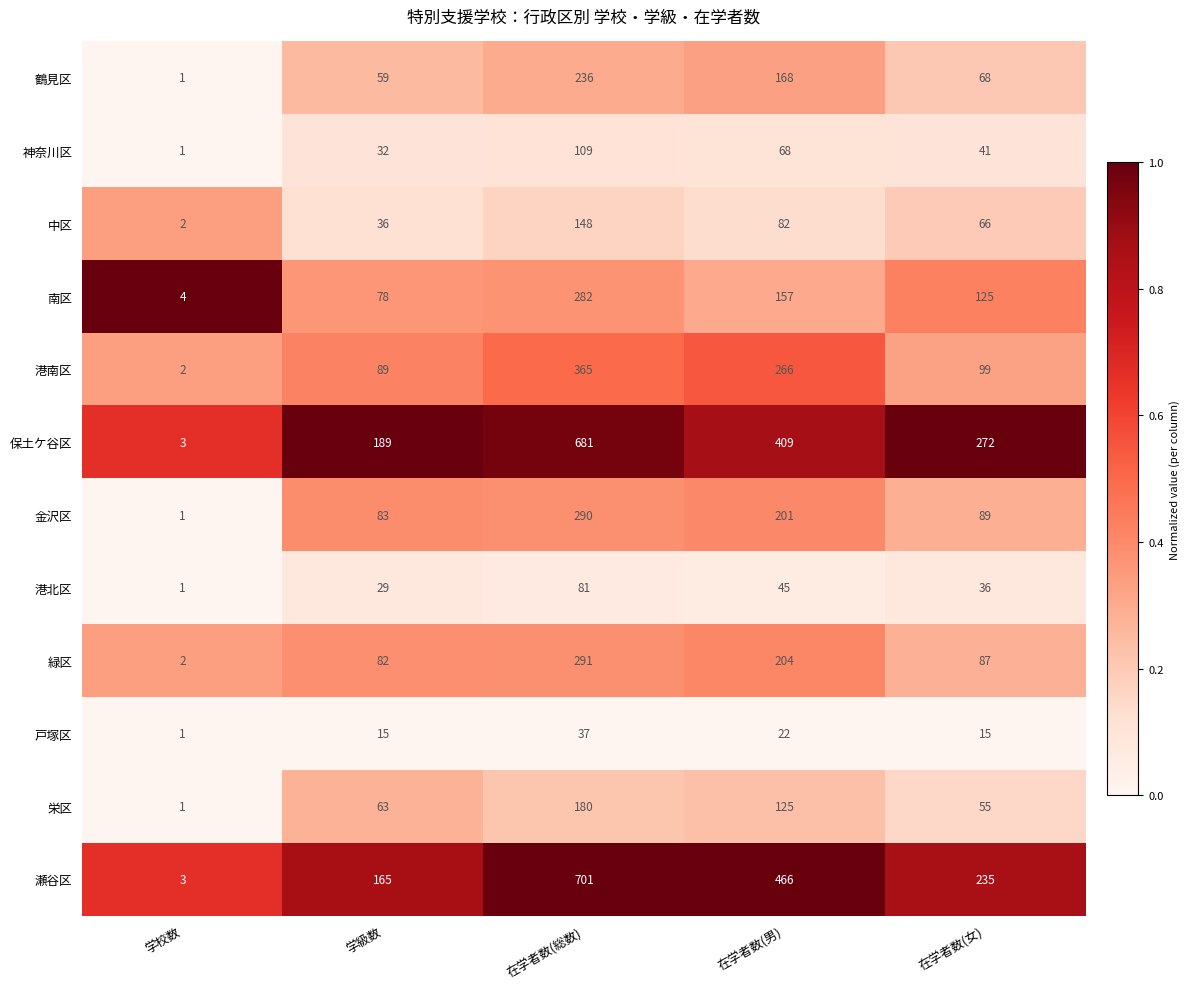

Which series has the largest total across all categories?

瀬谷区